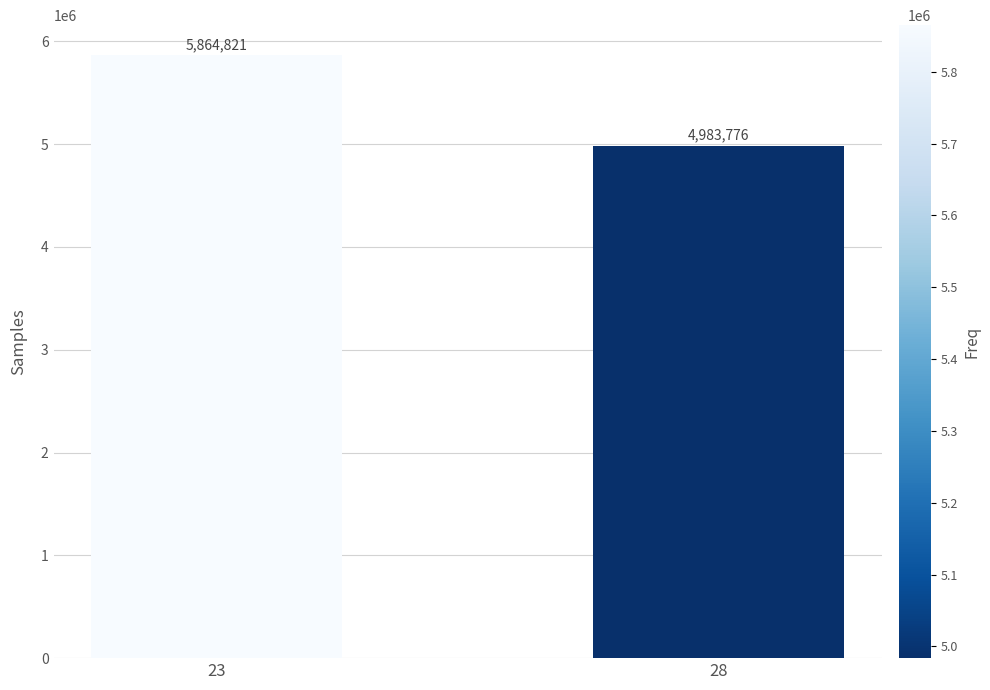

What is the sum of all values?

10848597